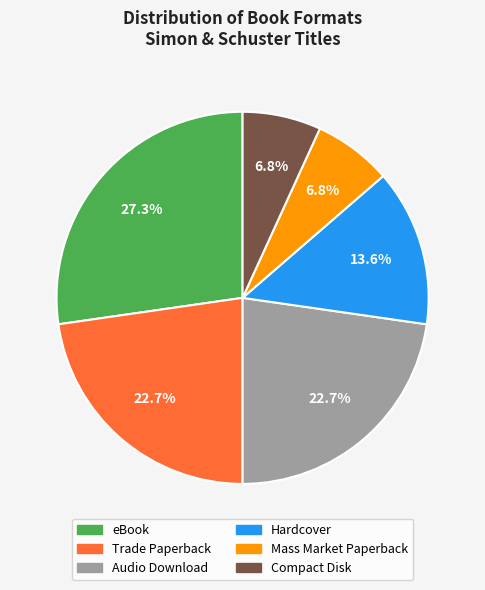

Is there a majority slice in this chart?

No